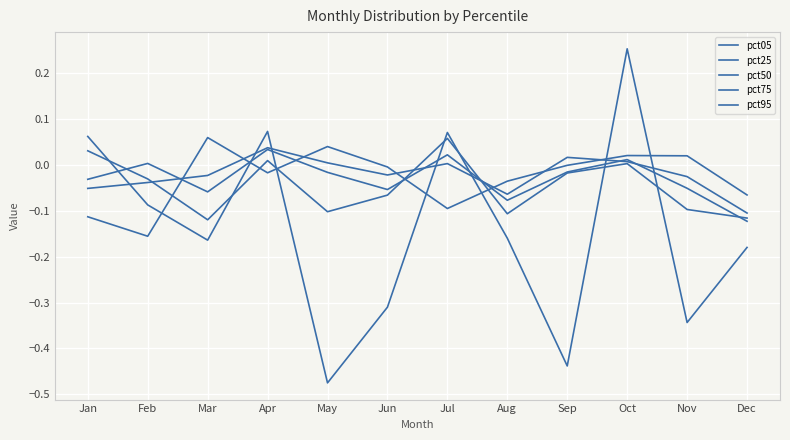

Is this an area chart (filled region under the line)?

No